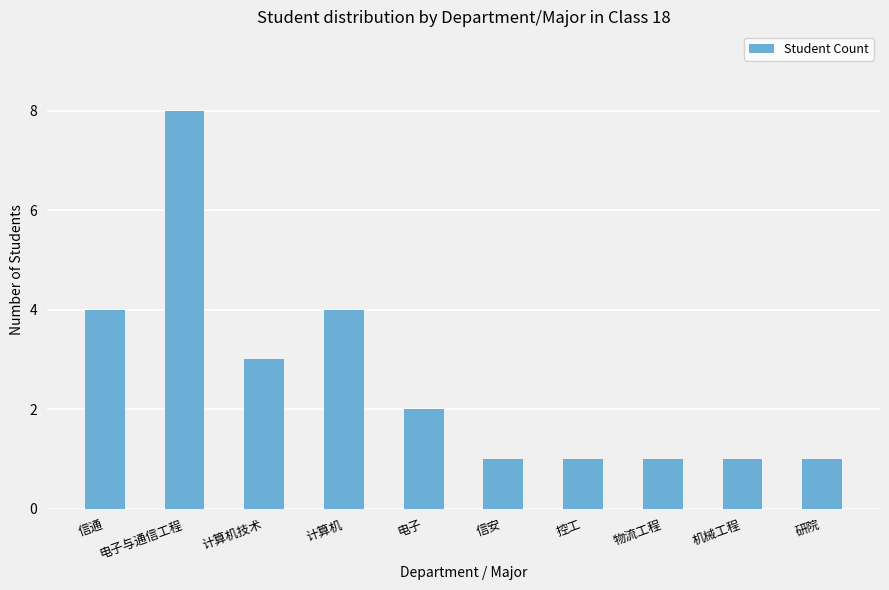

Reading left to right, list all the values displayed in this chart.

信通=4	电子与通信工程=8	计算机技术=3	计算机=4	电子=2	信安=1	控工=1	物流工程=1	机械工程=1	研院=1